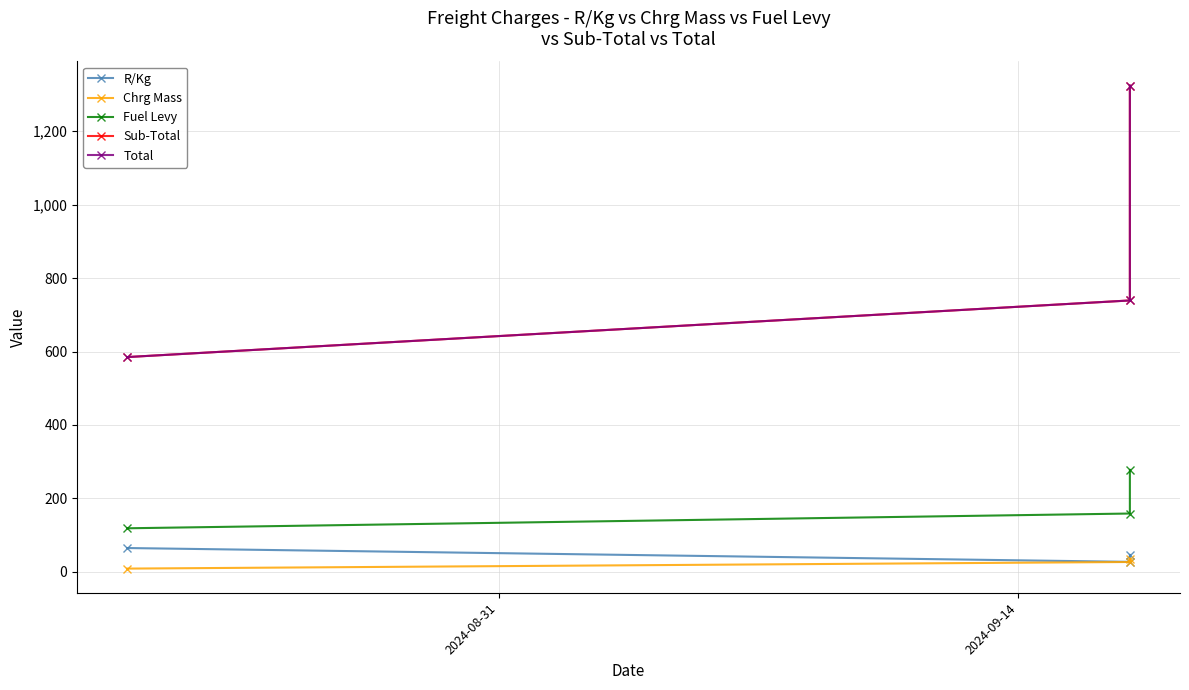

The value of Sub-Total at 2 is 772.9. True or false?

False